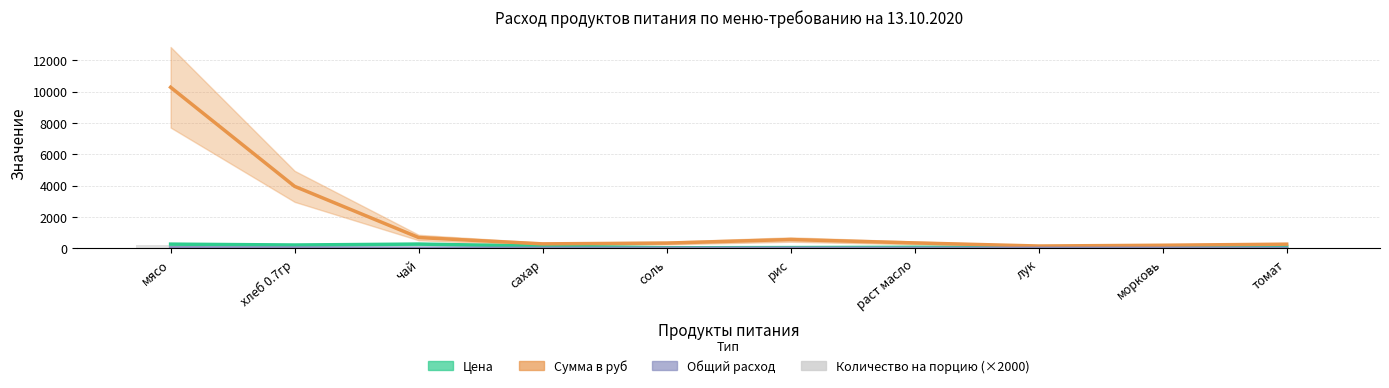

What is the label of the 2nd bar from the right?

морковь